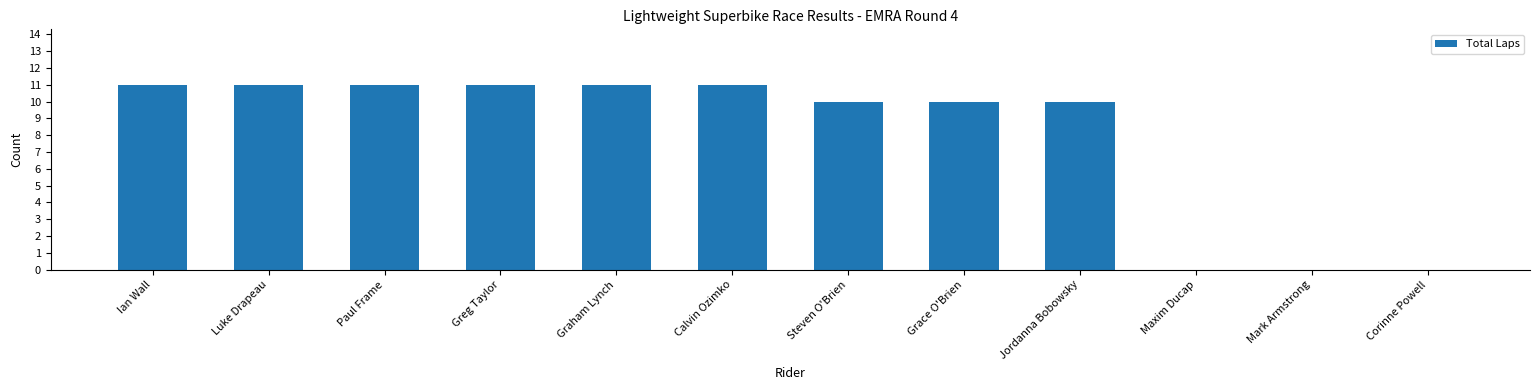

What is the sum of the values at Steven O'Brien and Greg Taylor?

21